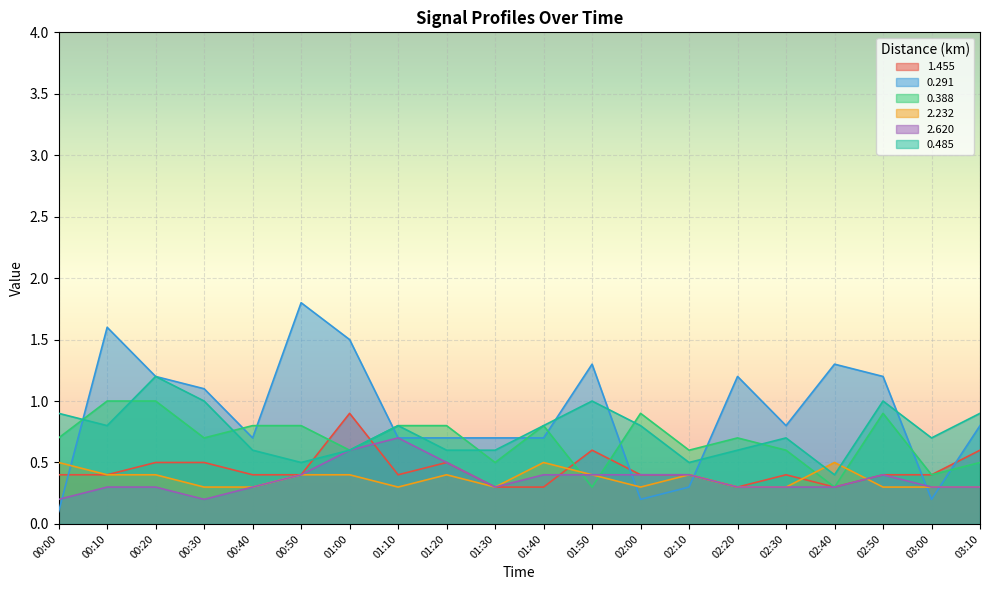

Which category has the highest value in the 2.232 series?

00:00